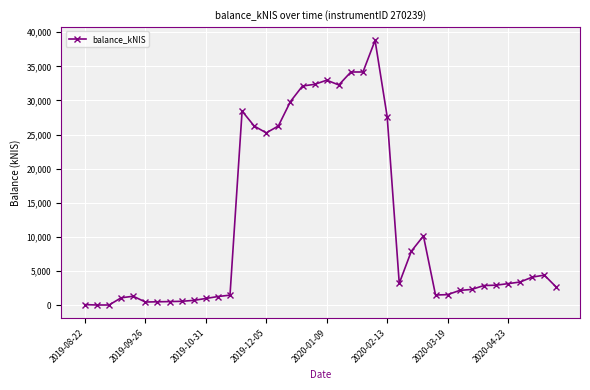

What is the value of the 11th point from the left?

1002.5